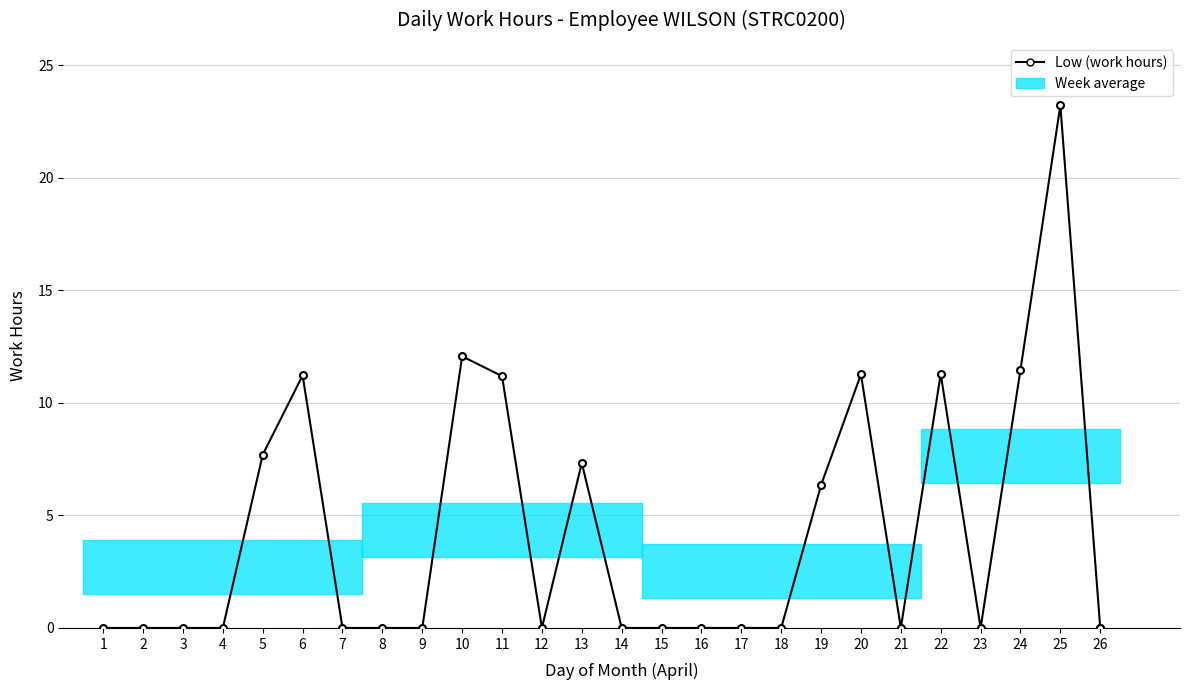

Does the chart have visible grid lines?

Yes